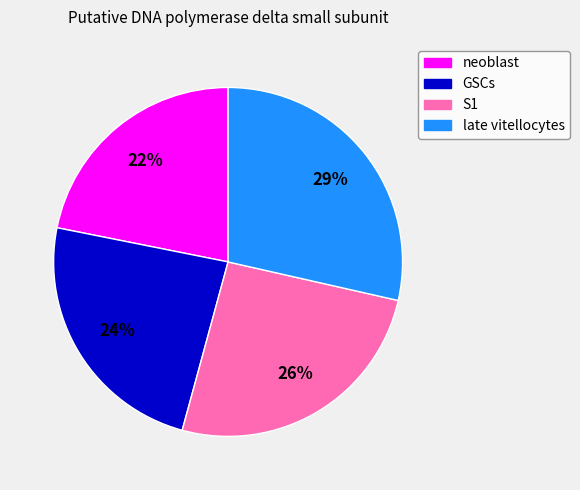

What percentage is the late vitellocytes slice, to the nearest percent?

29%